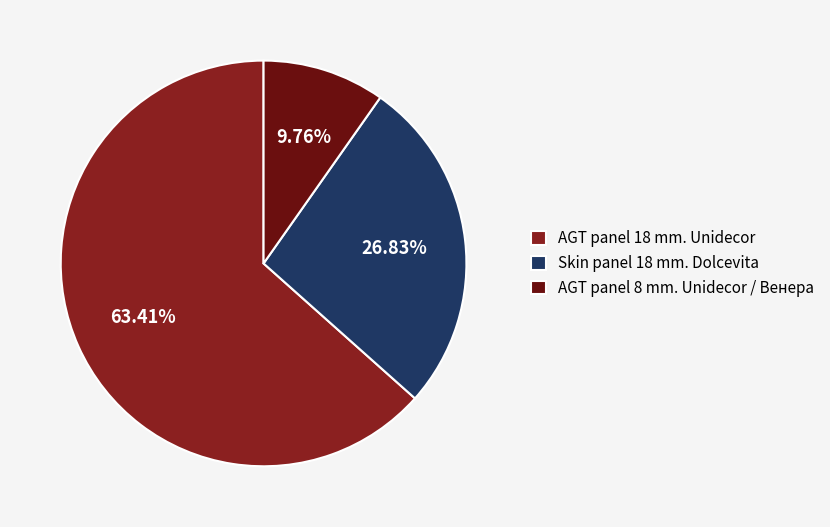

Between AGT panel 8 mm. Unidecor / Венера and Skin panel 18 mm. Dolcevita, which is larger?

Skin panel 18 mm. Dolcevita